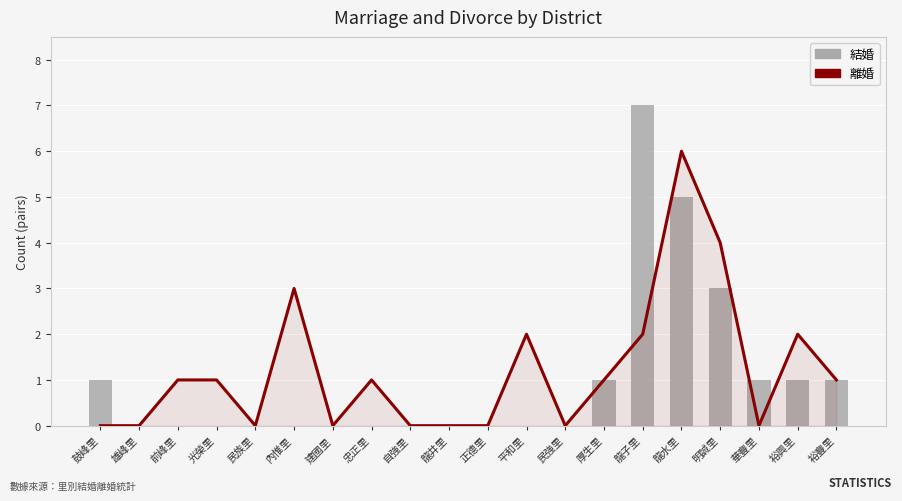

What are all the series names shown in the legend?

離婚, 結婚